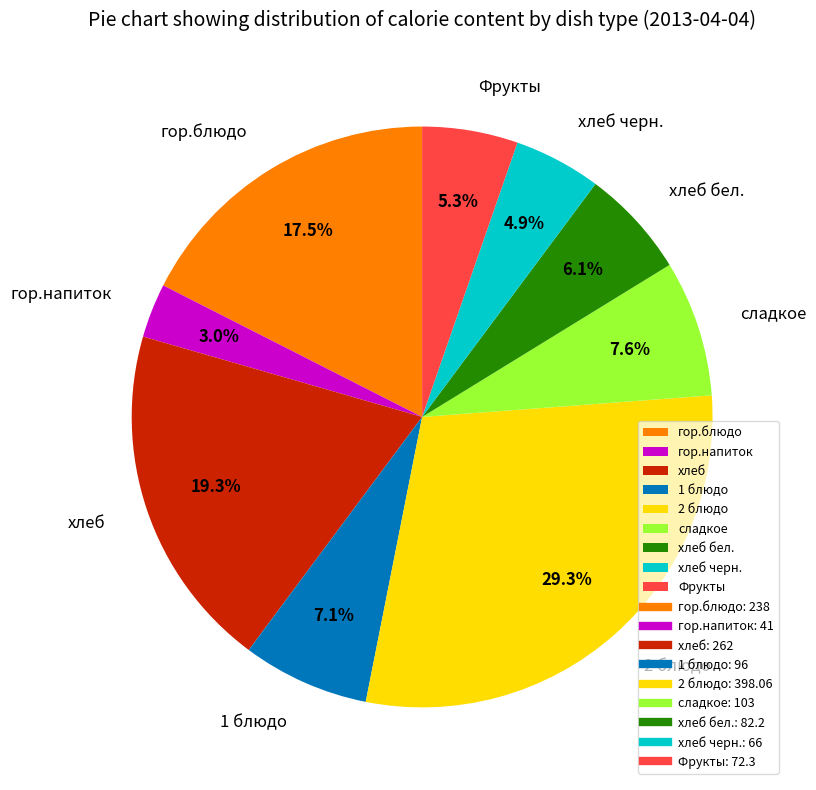

To the nearest percent, what is the combined percentage of гор.напиток and 2 блюдо?

32%